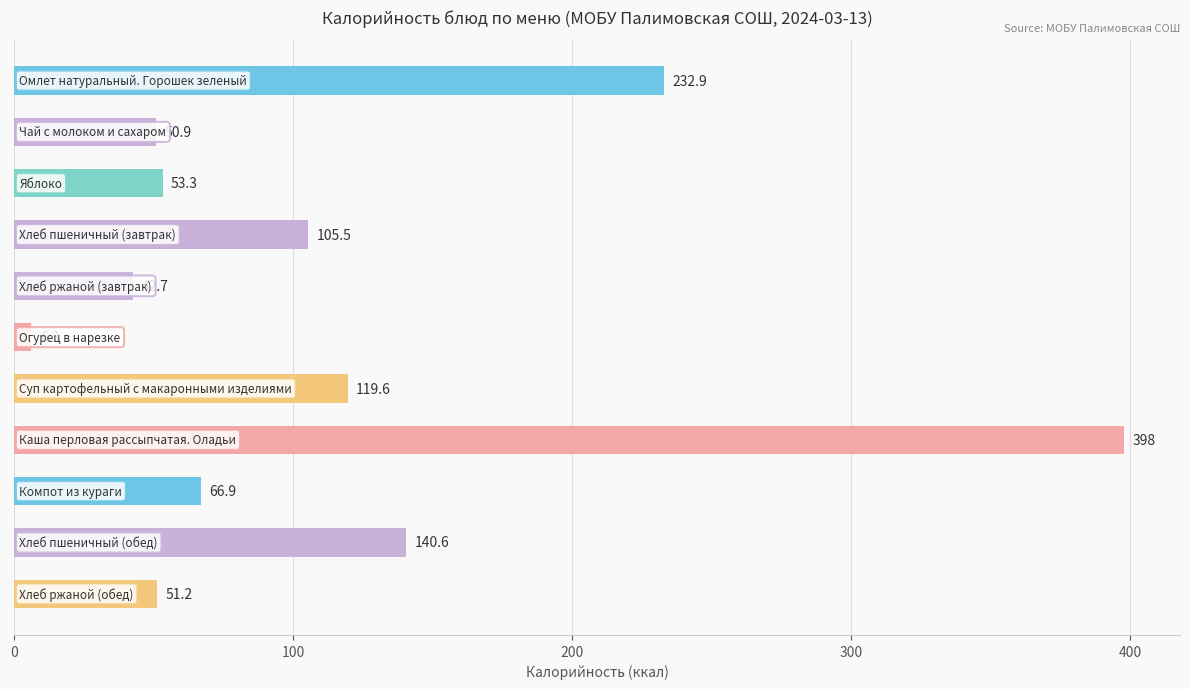

What is the sum of all values?

1267.9